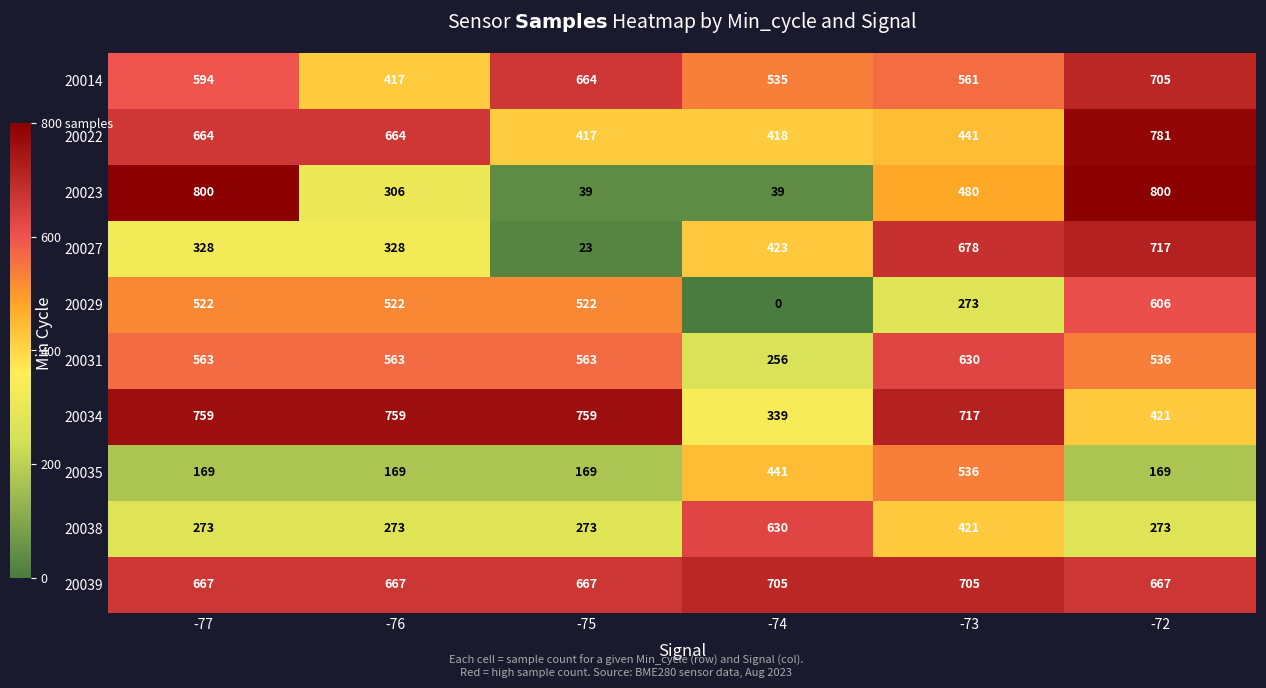

How many distinct data groups are displayed?

10